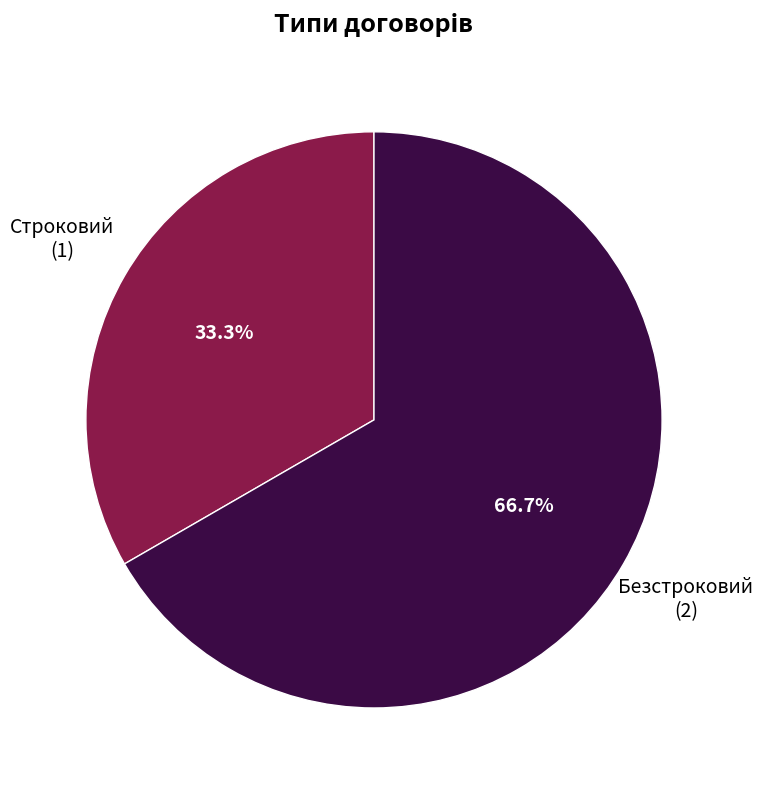

What portion of the pie excludes Строковий?

66.7%